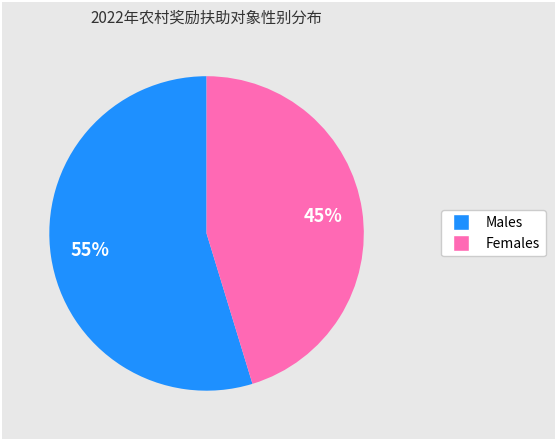

Is there any slice that represents more than half of the pie?

Yes